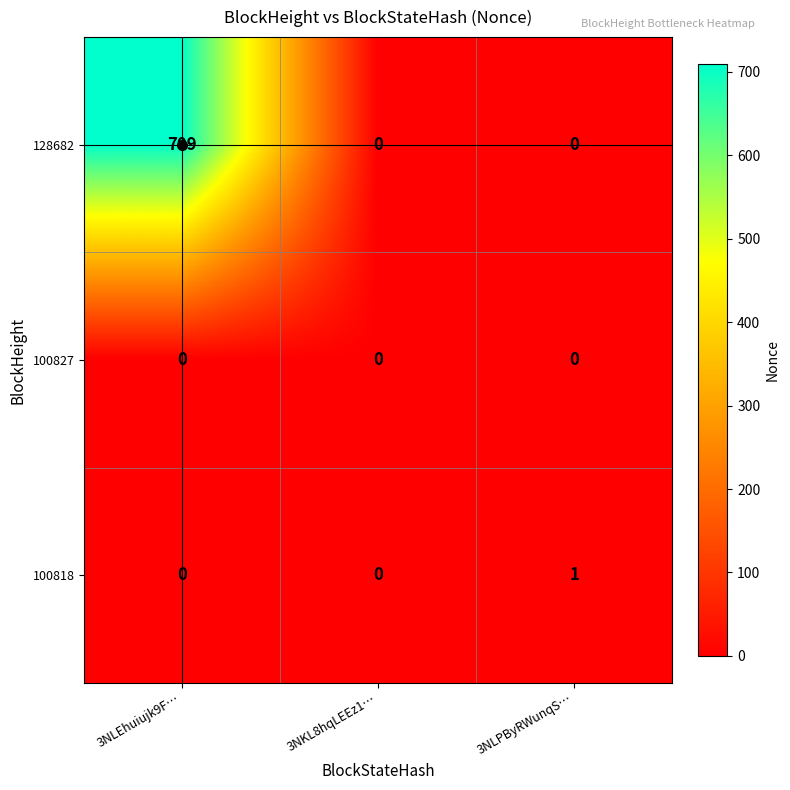

Which series has the largest total across all categories?

128682